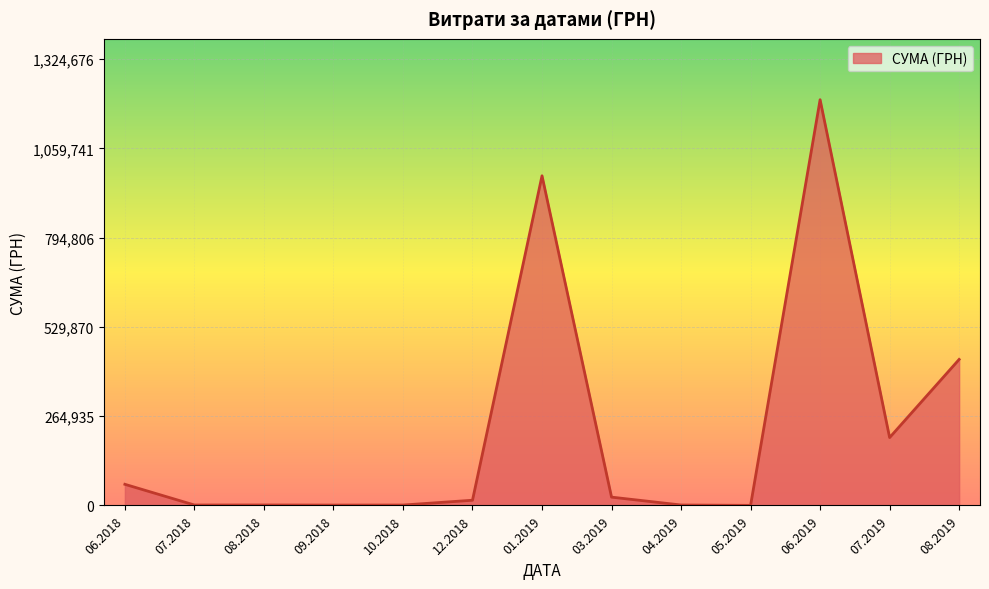

What is the maximum value shown in the chart?

1204251.0